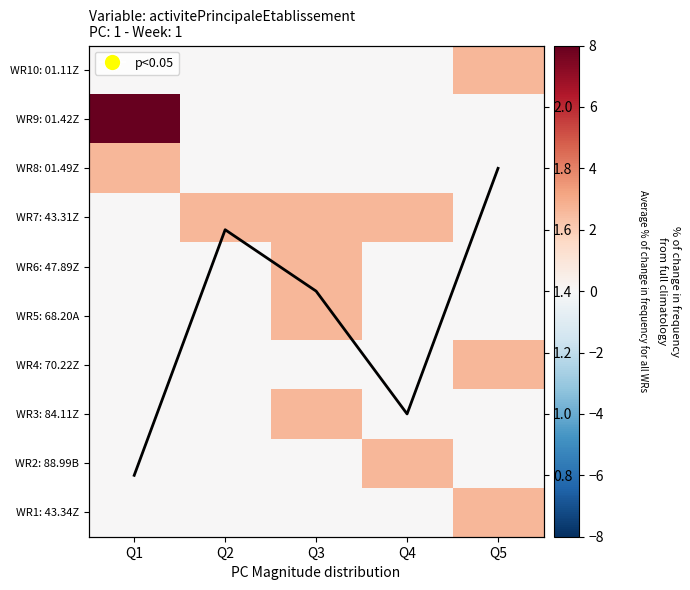

What is the sum of all WR9: 01.42Z values?

8.0